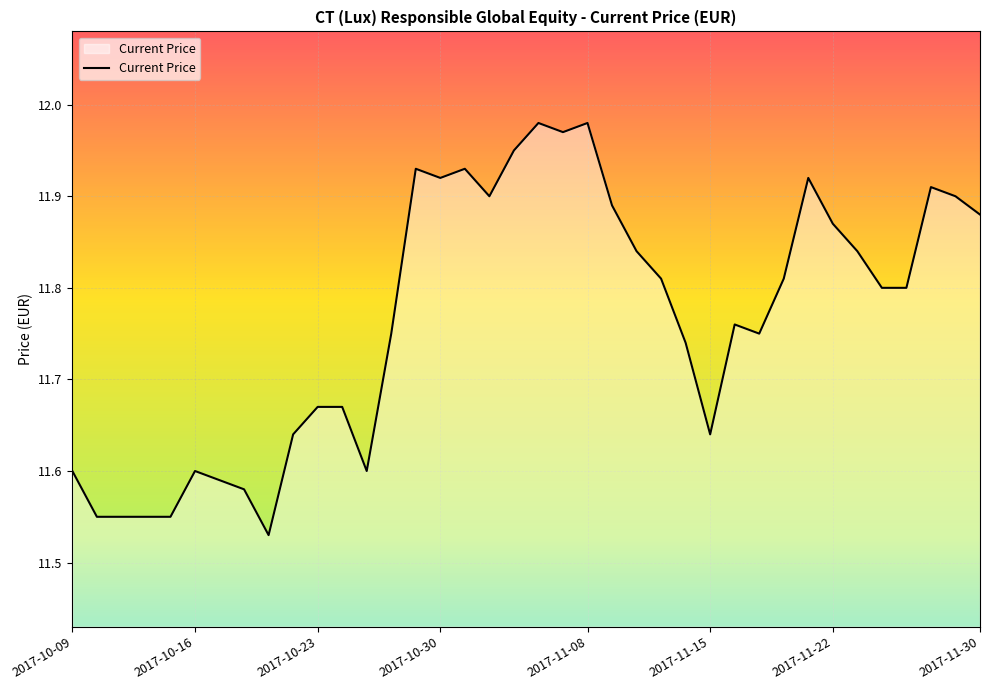

What is the value of the 20th point from the left?

12.0